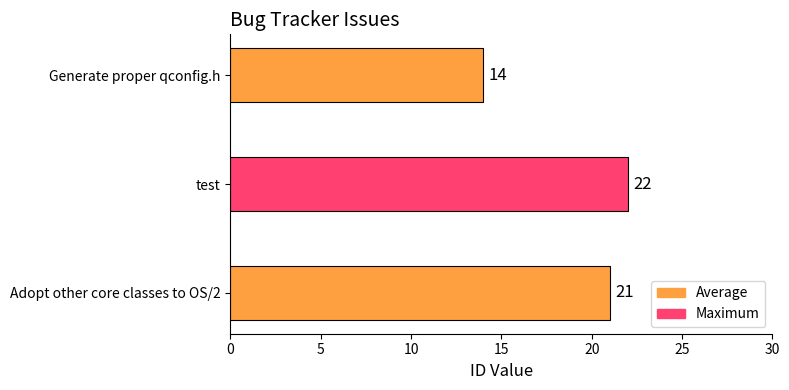

What is the difference between the values at Generate proper qconfig.h and test?

8